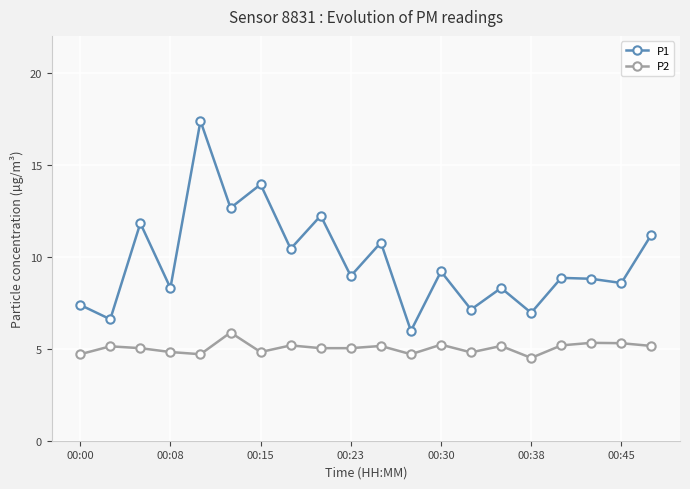

What is the greatest value displayed?

17.4